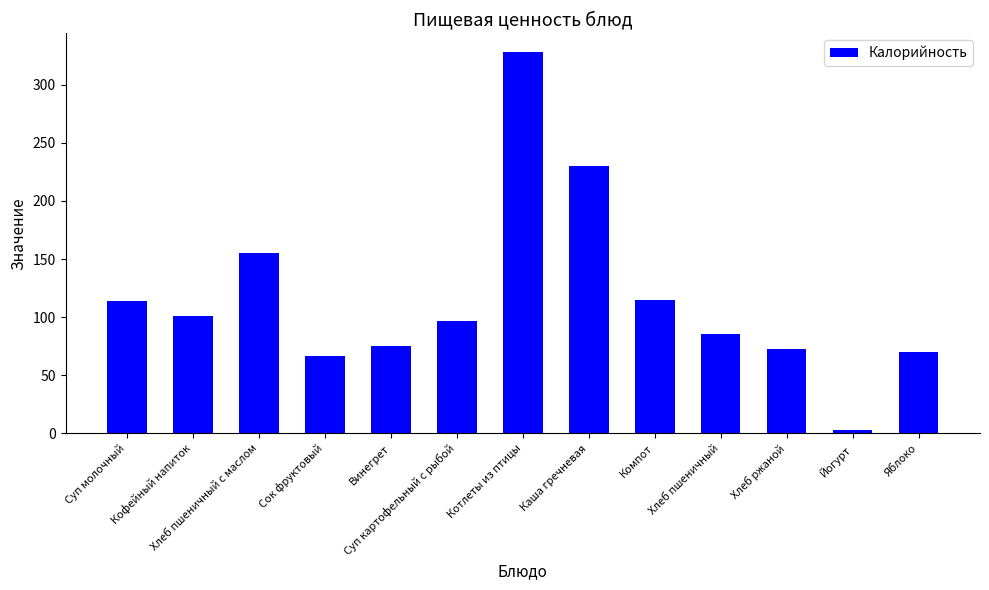

What is the change in value from Суп молочный to Хлеб ржаной?

-41.6